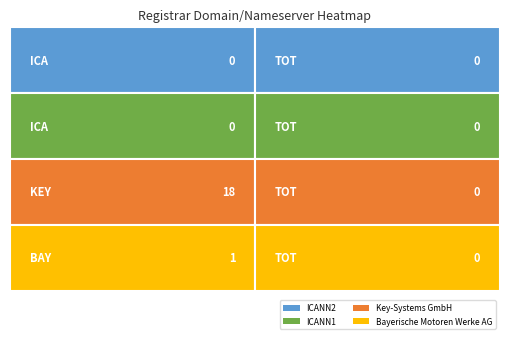

Reading left to right, list all the values displayed in this chart.

ICANN2: 0=0	1=0
ICANN1: 0=0	1=0
Key-Systems GmbH: 0=18	1=0
Bayerische Motoren Werke AG: 0=1	1=0